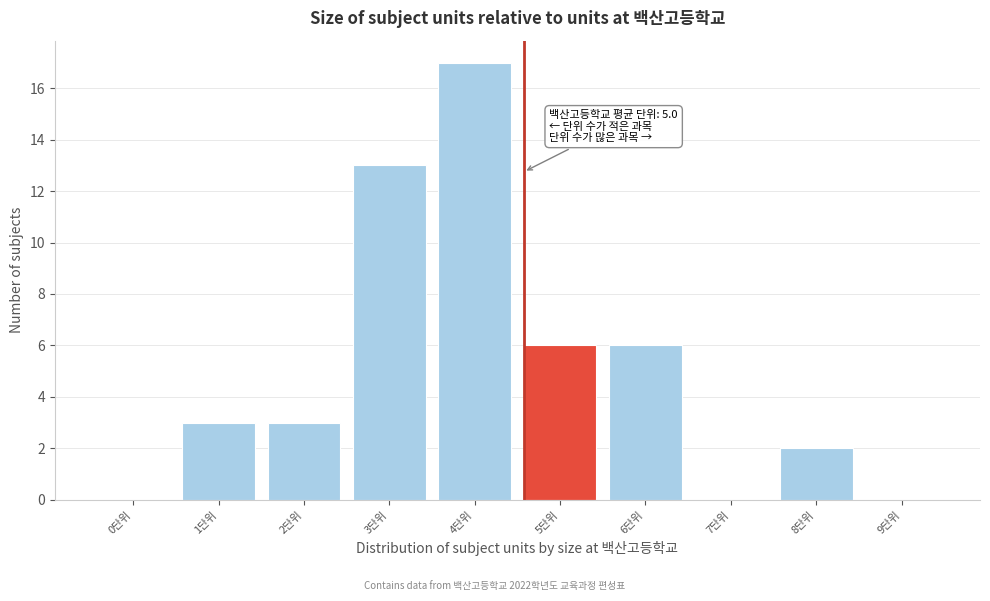

Reading right to left, list all the values displayed in this chart.

9단위=0	8단위=2	7단위=0	6단위=6	5단위=6	4단위=17	3단위=13	2단위=3	1단위=3	0단위=0